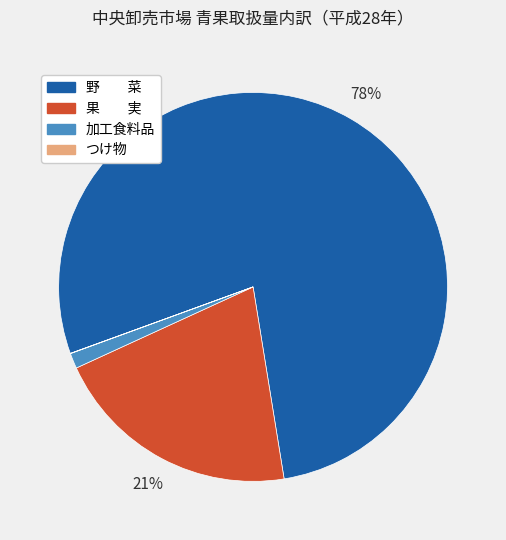

Do 果 実 and 野 菜 together represent more than half of the pie?

Yes